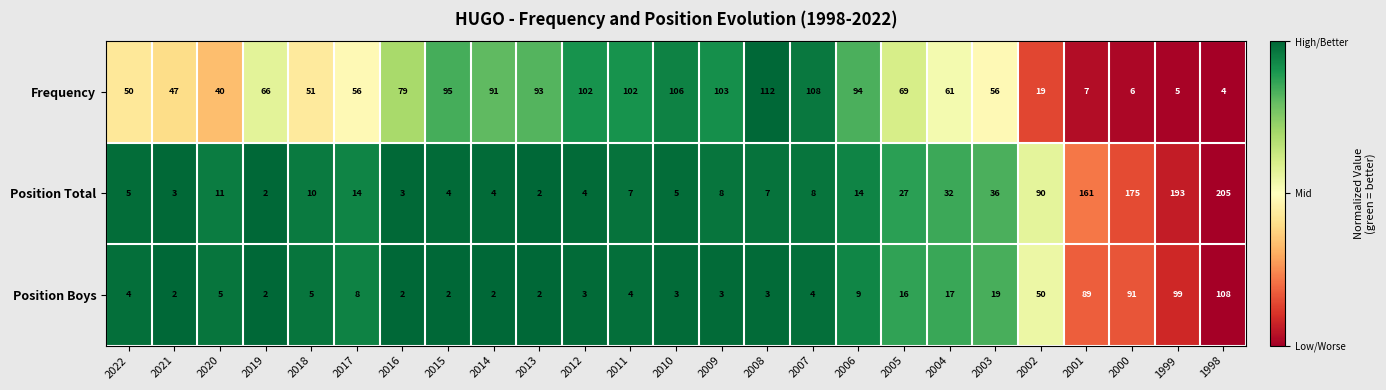

What is the spread (max minus min) of values at 2013?

91